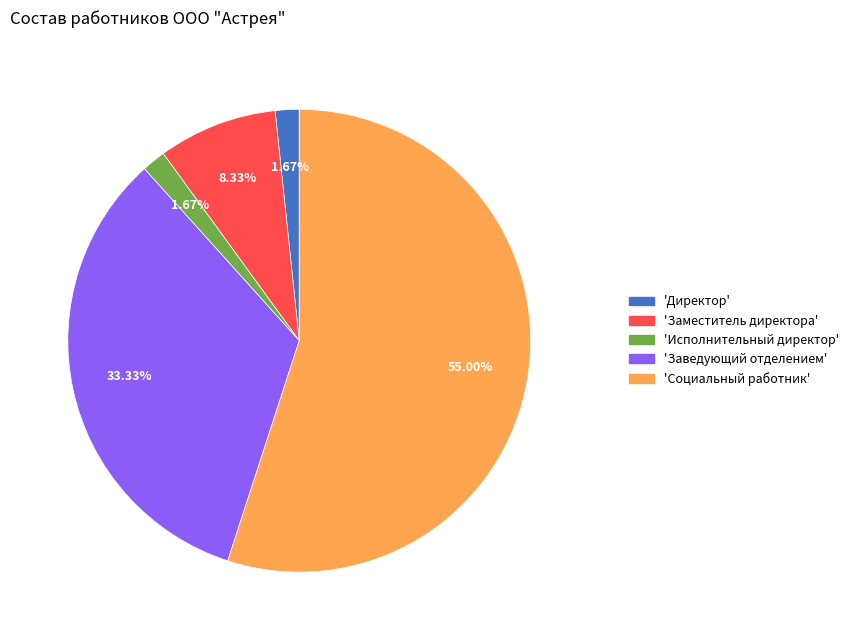

Is there a majority slice in this chart?

Yes